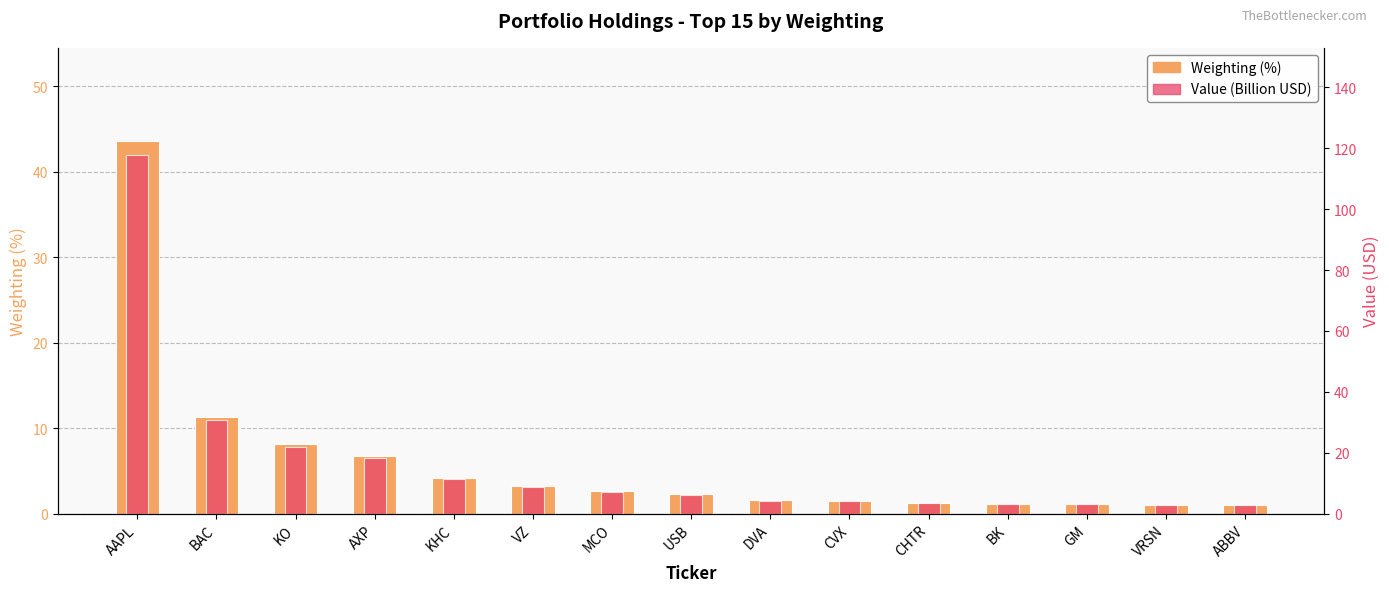

Where does the Weighting (%) series first go above 2?

AAPL